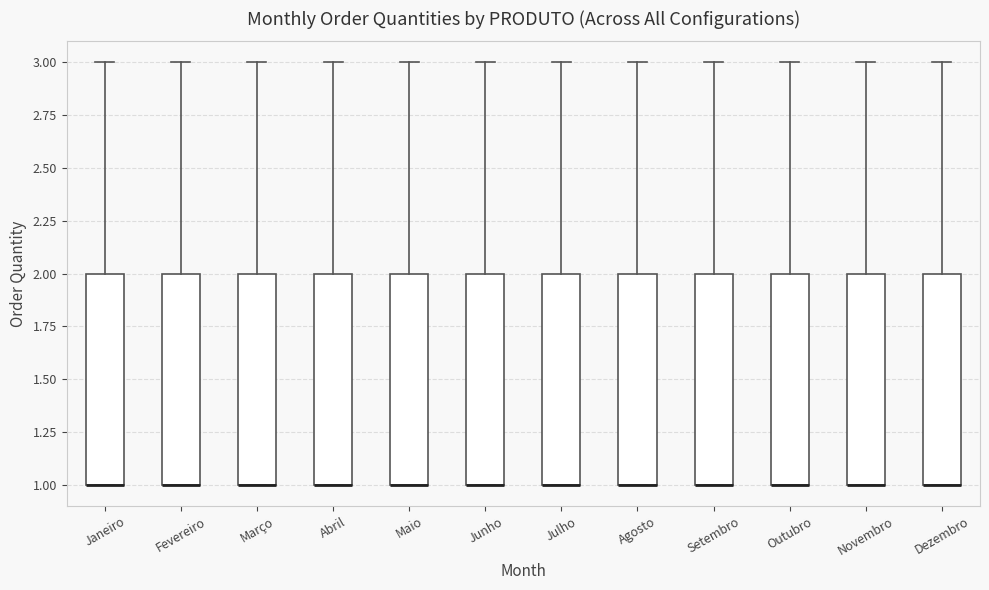

Where is the lower edge of the box for Janeiro on the y-axis? The values are not printed on the chart, so give them approximately, as read against the axis.

1